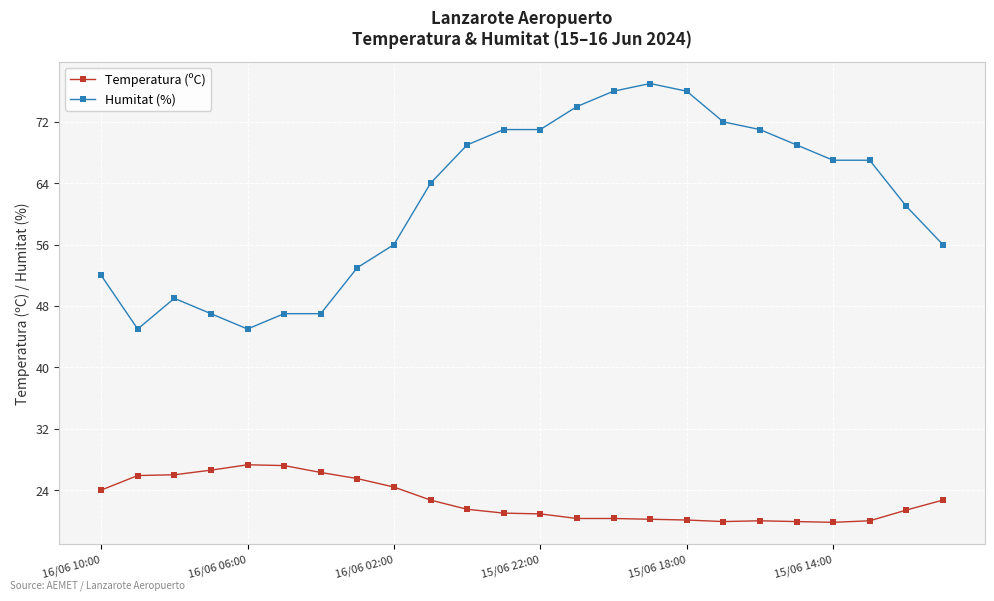

What is the difference between the second highest and minimum values in the Temperatura (ºC) series?

7.4